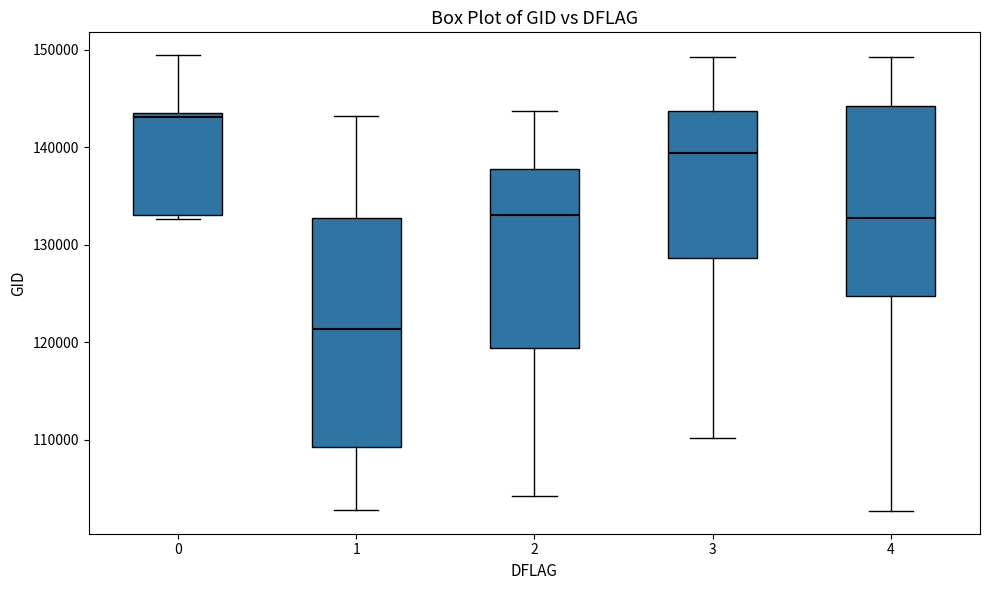

Which box has the highest median line?

0